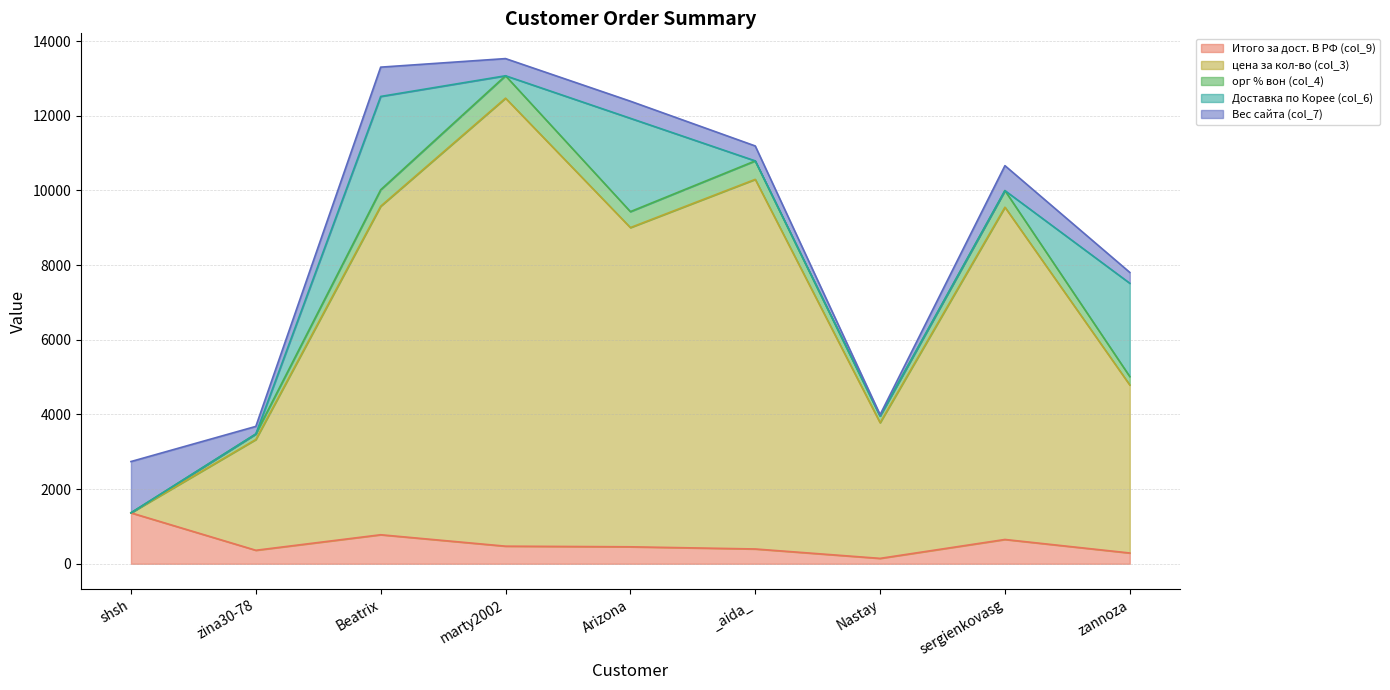

What are all the series names shown in the legend?

Итого за дост. В РФ (col_9), цена за кол-во (col_3), орг % вон (col_4), Доставка по Корее (col_6), Вес сайта (col_7)